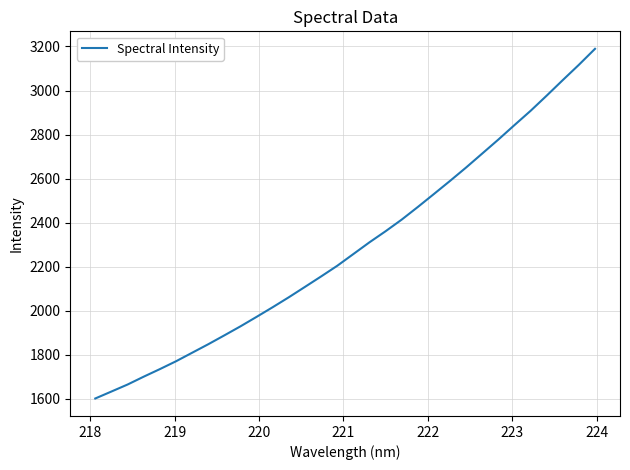

What is the difference between the maximum and minimum values?

1587.0